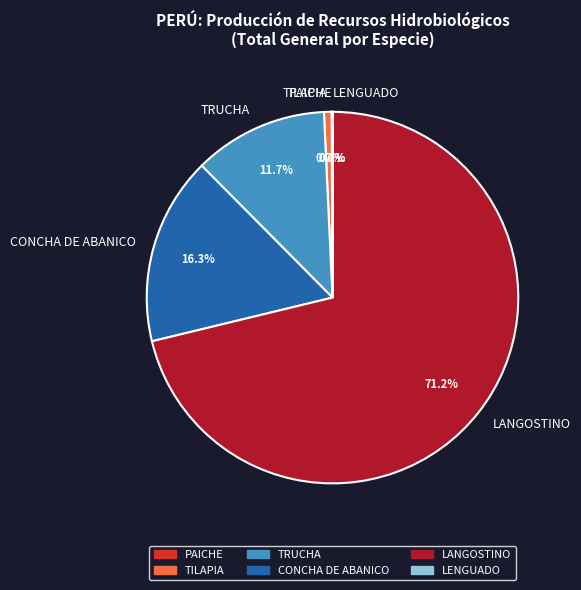

How much of the chart is everything except CONCHA DE ABANICO?

83.7%